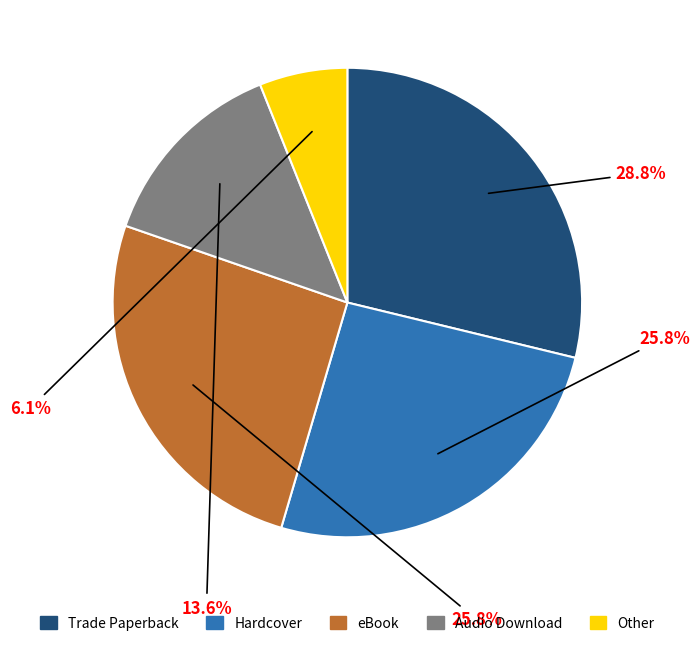

True or false: eBook accounts for 17% of the total.

False